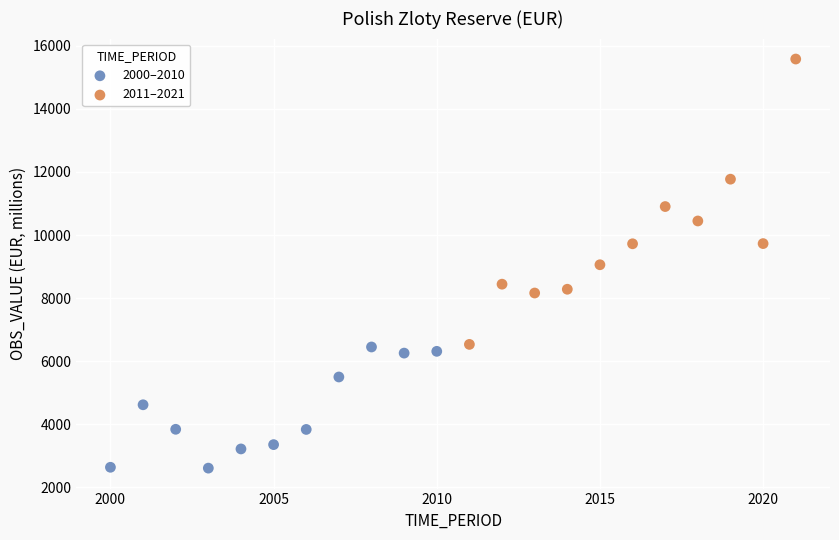

What are all the series names shown in the legend?

2000–2010, 2011–2021